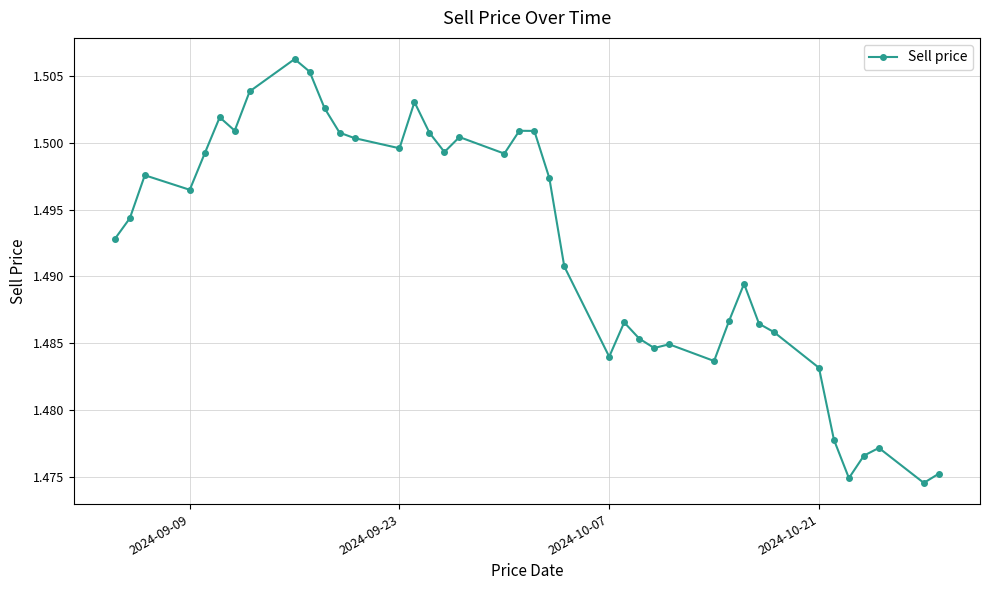

Count the values in the range 1 to 2.

40